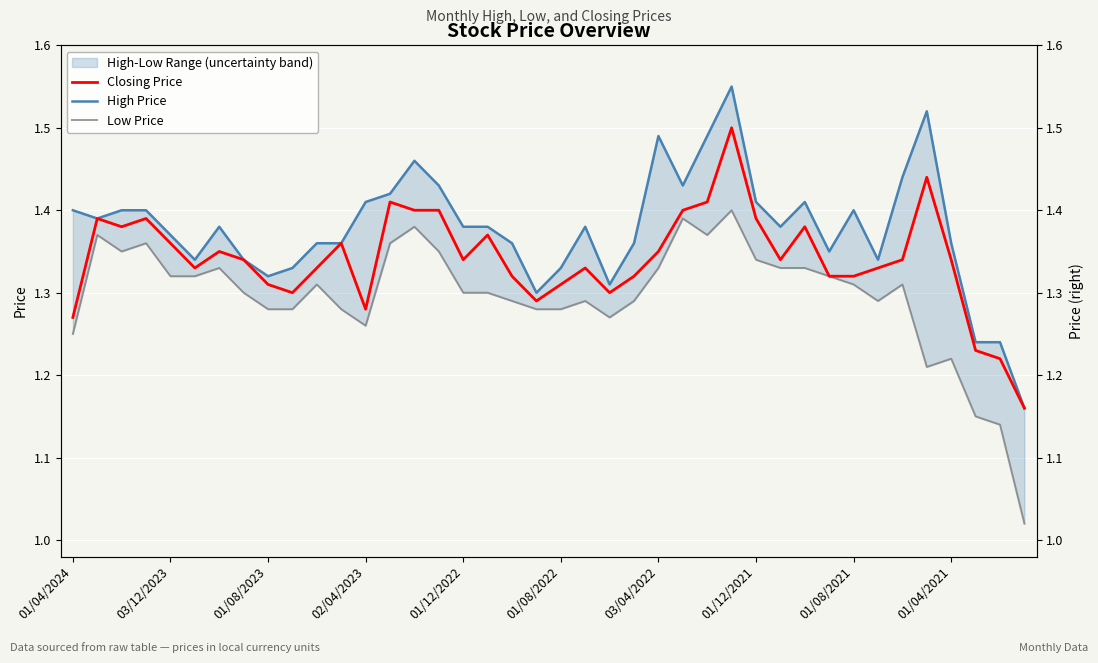

True or false: Closing Price has more than 1 points higher than both neighbors.

True